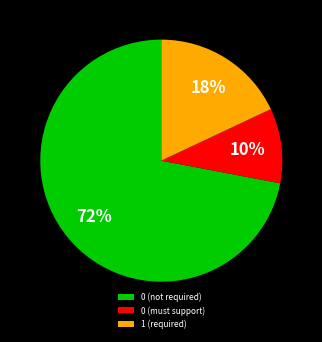

How many slices are in this pie chart?

3